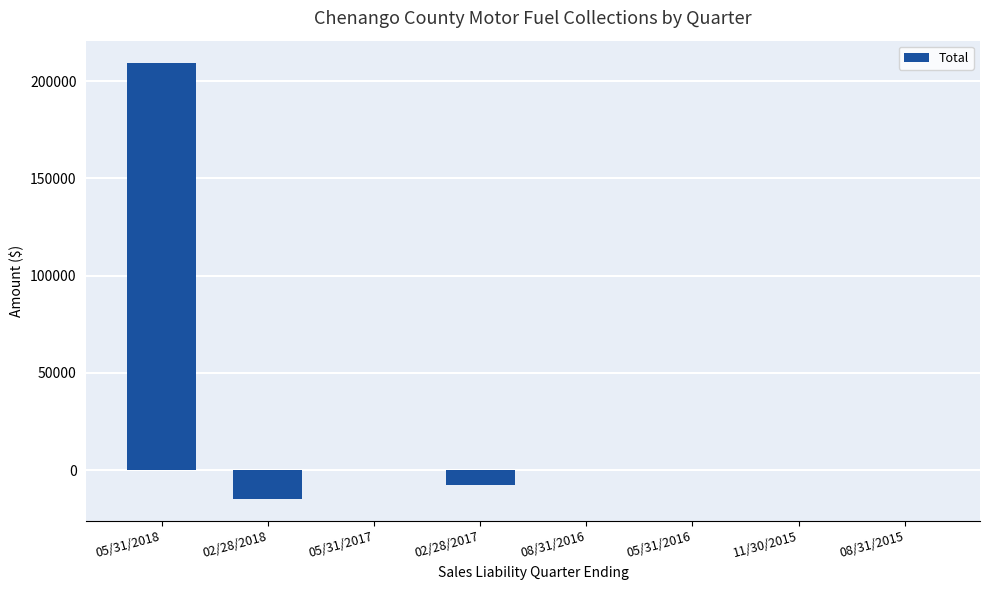

What is the average value?

23343.0